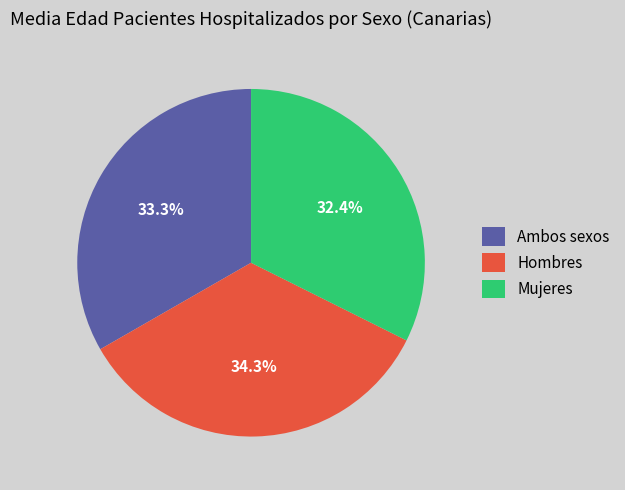

To the nearest percent, what is the difference between the largest and smallest slice percentages?

2%